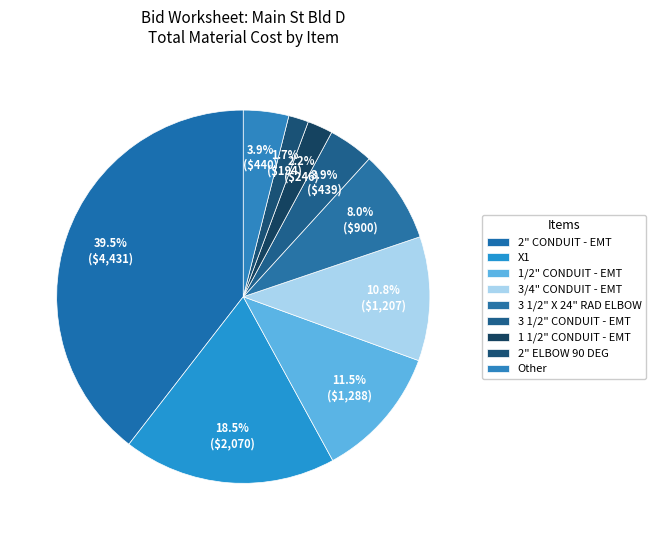

How many segments does this pie chart have?

9